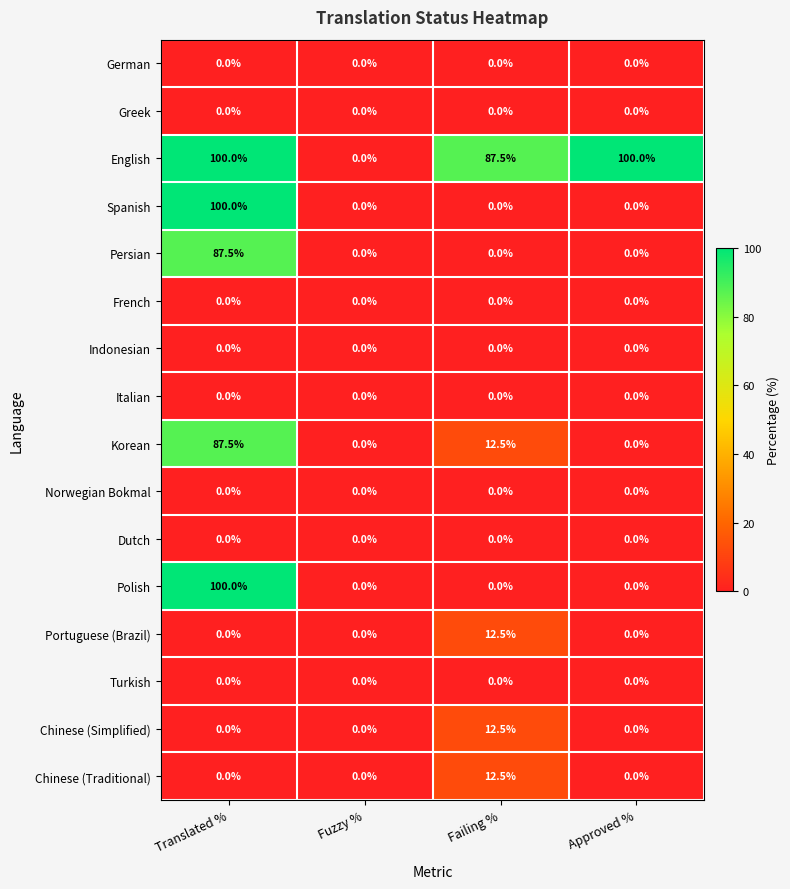

What is the sum of the Polish values at Translated % and Failing %?

100.0